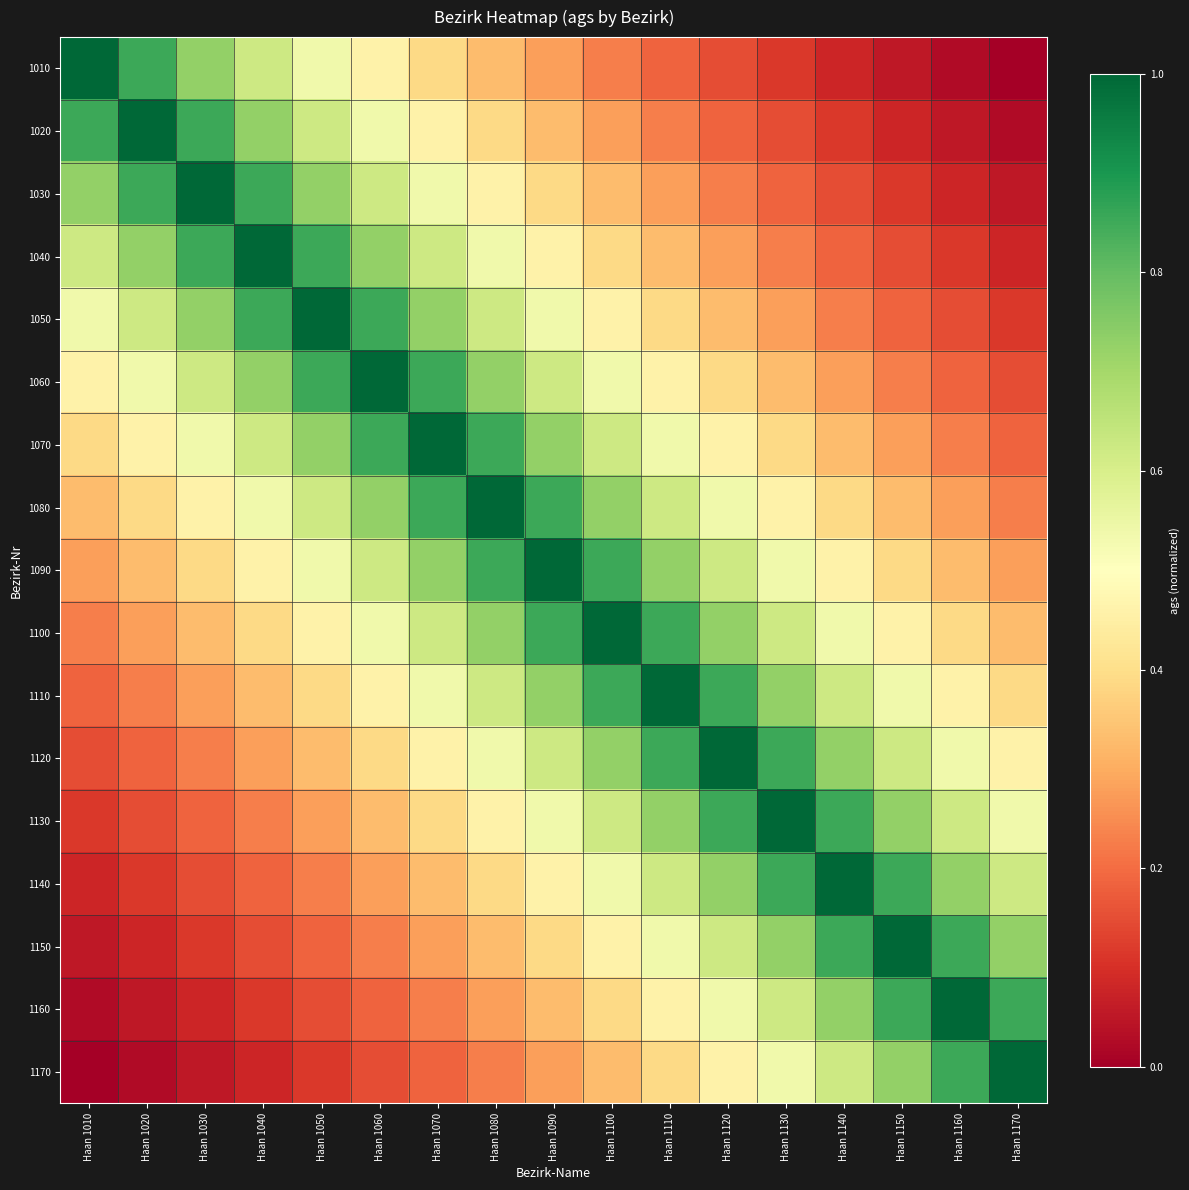

How many data points does each series have?

17